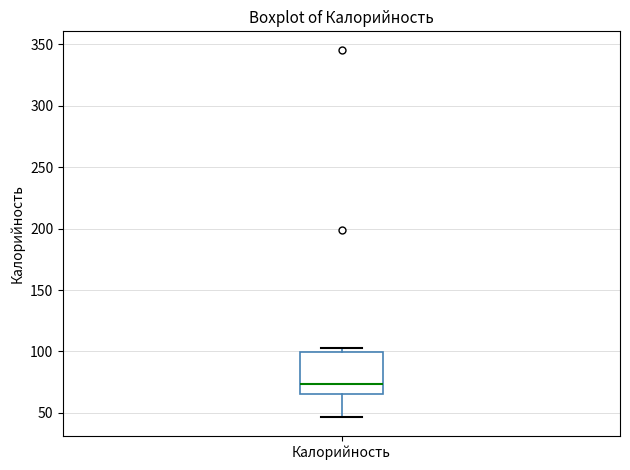

Read this box plot against the y-axis: the position of the median line, the range covered by the box, and the ends of both whiskers. The values are not printed on the chart, so give them approximately, as read against the axis.

median 75, box 65 to 100, whiskers 45 to 105